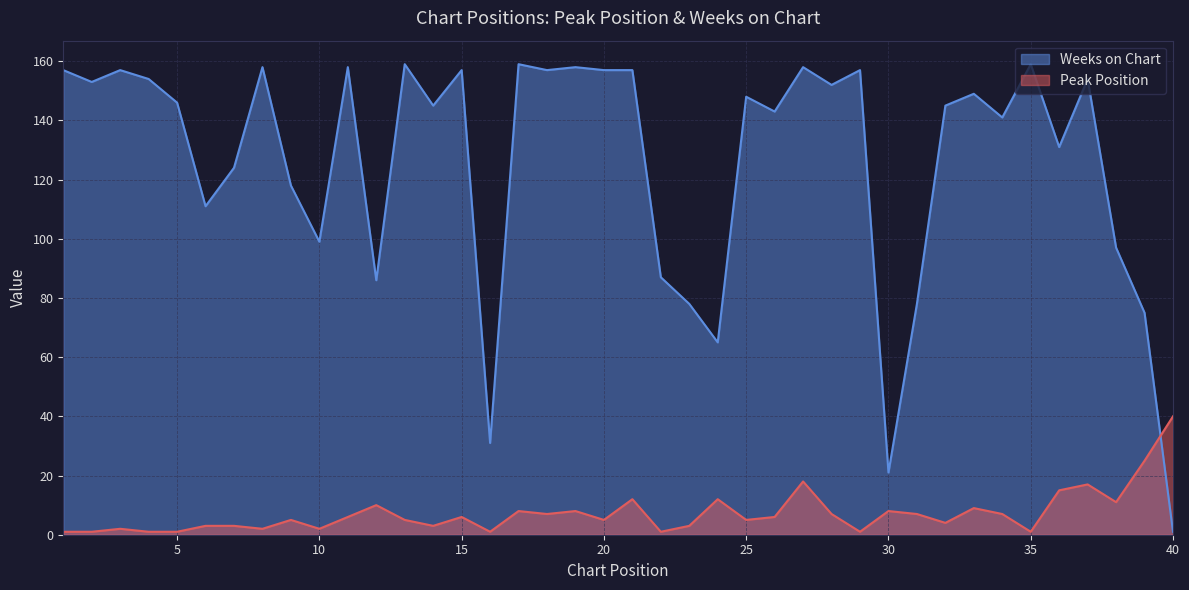

True or false: Peak Position and Weeks on Chart intersect in this chart.

True